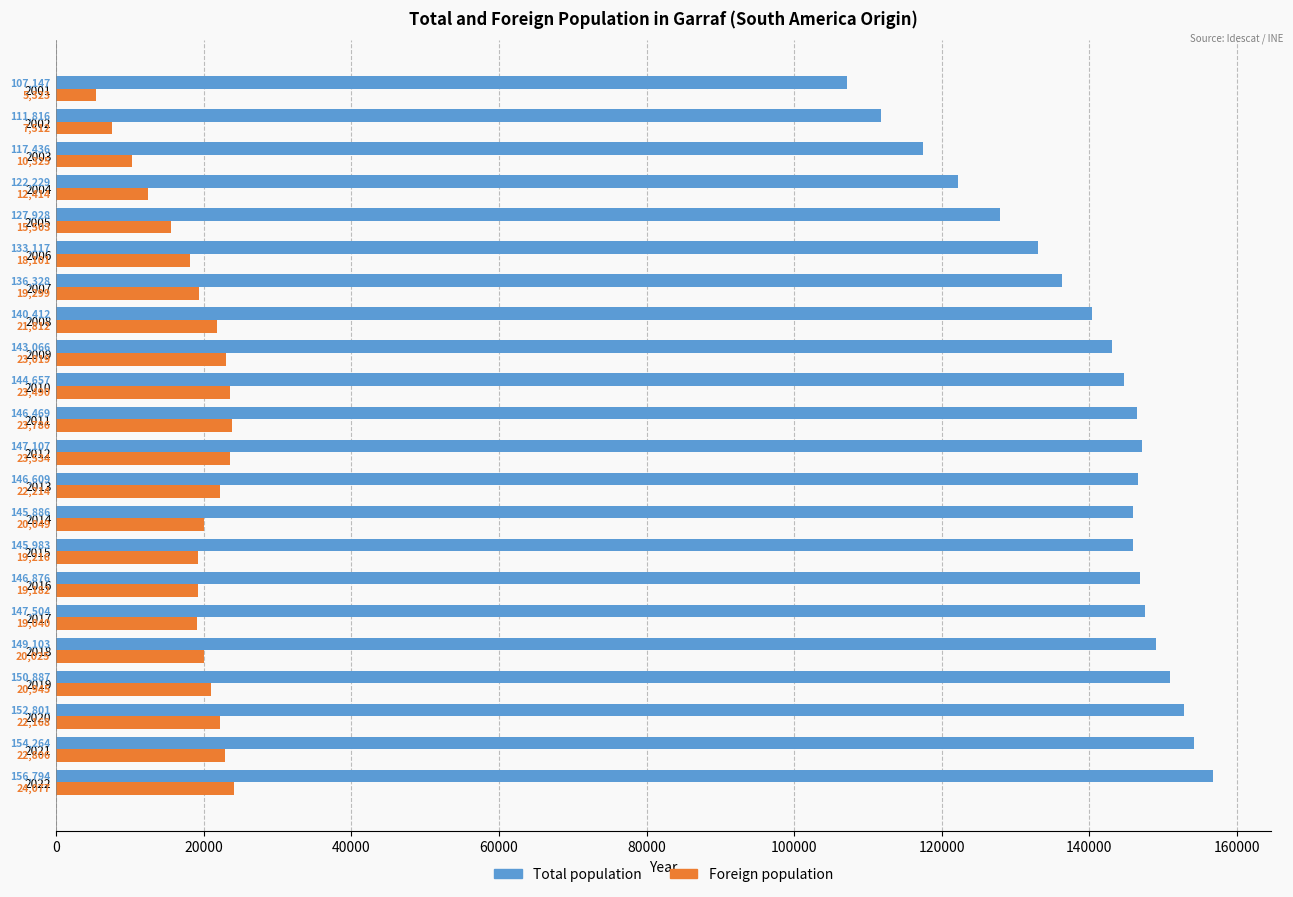

At which category does the chart reach its minimum across all series?

2001